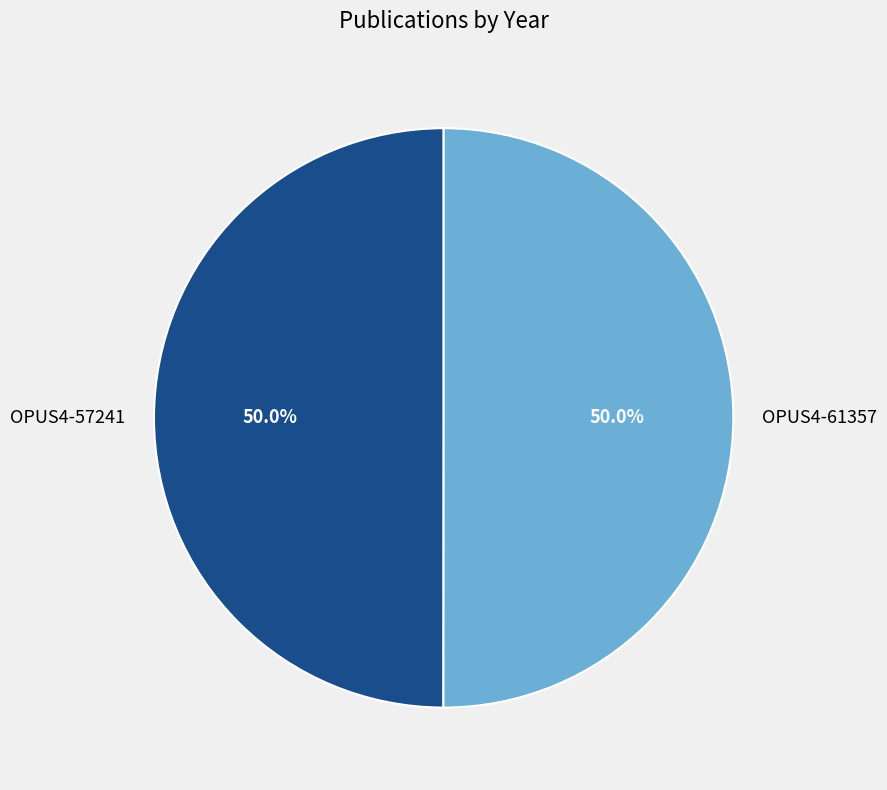

To the nearest percent, what percentage of the pie is OPUS4-57241?

50%